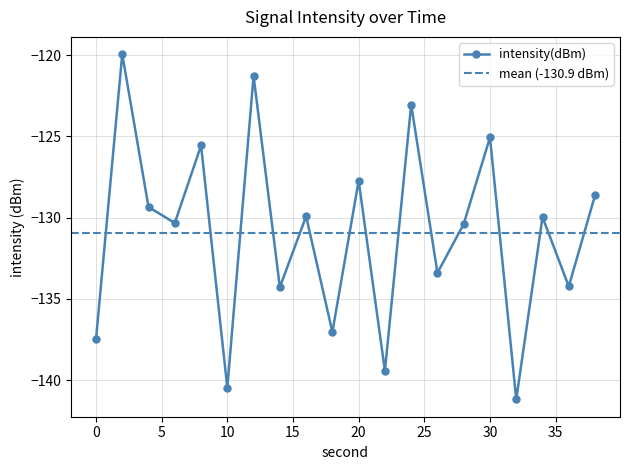

At which category does the chart reach its peak across all series?

2